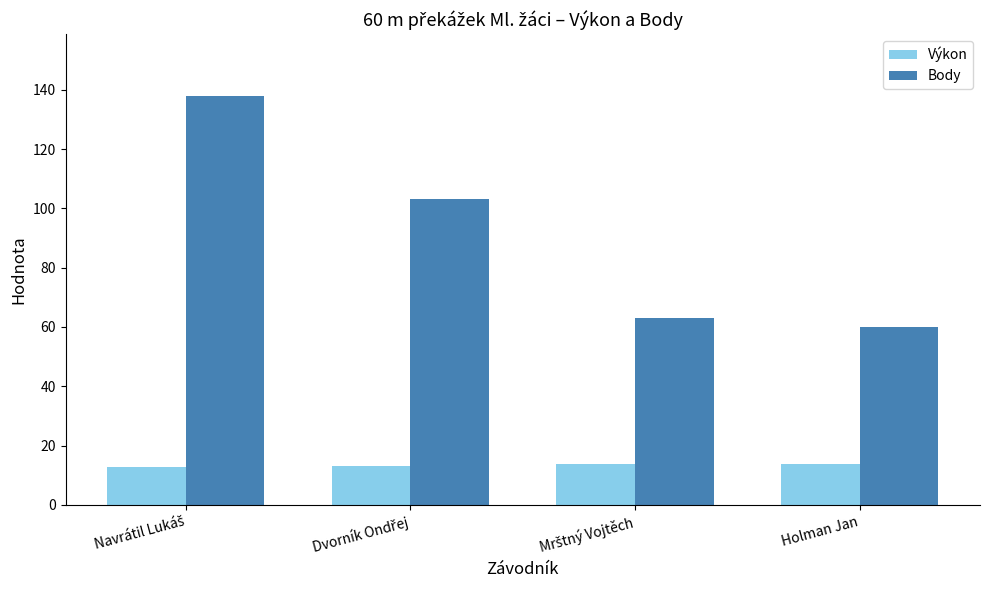

Which series has the largest total across all categories?

Body